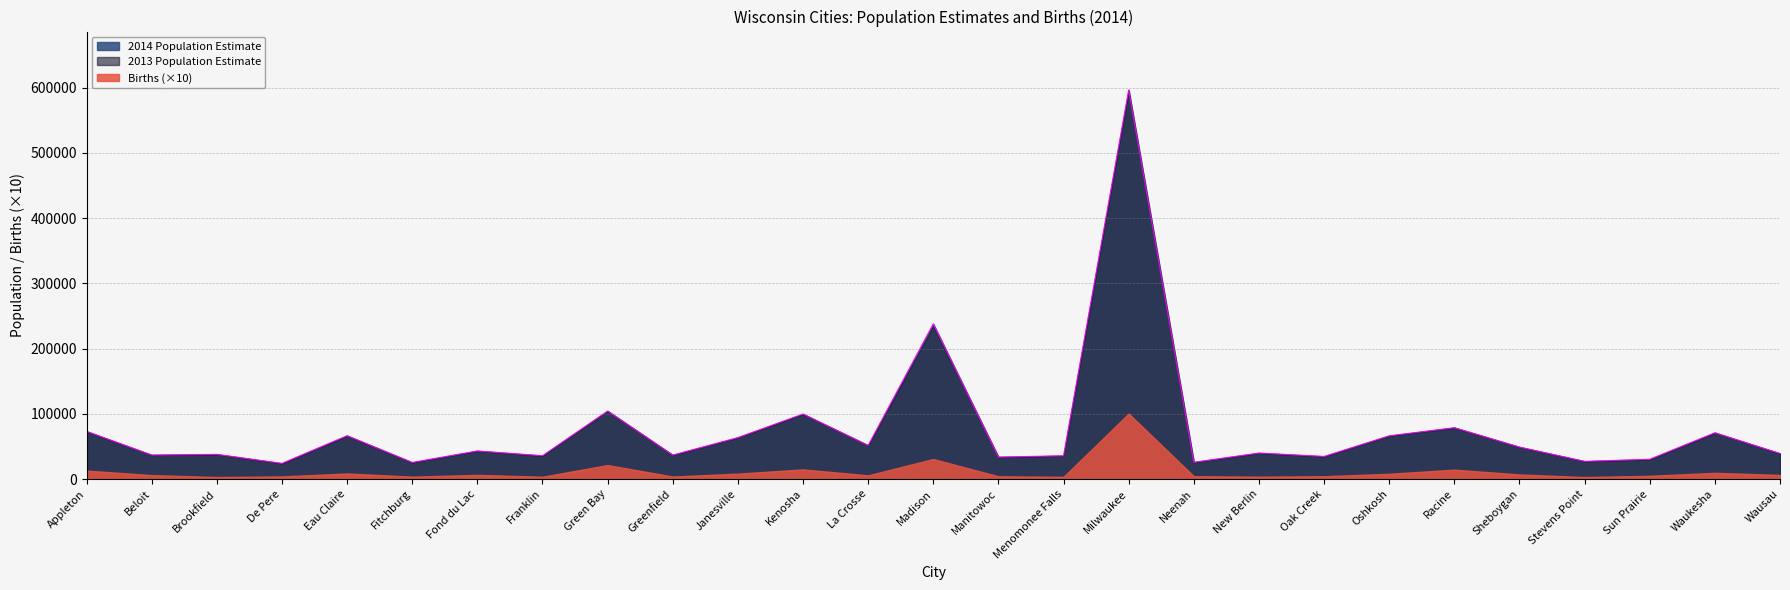

What are all the series names shown in the legend?

2014 Population Estimate, 2013 Population Estimate, Births (×10)